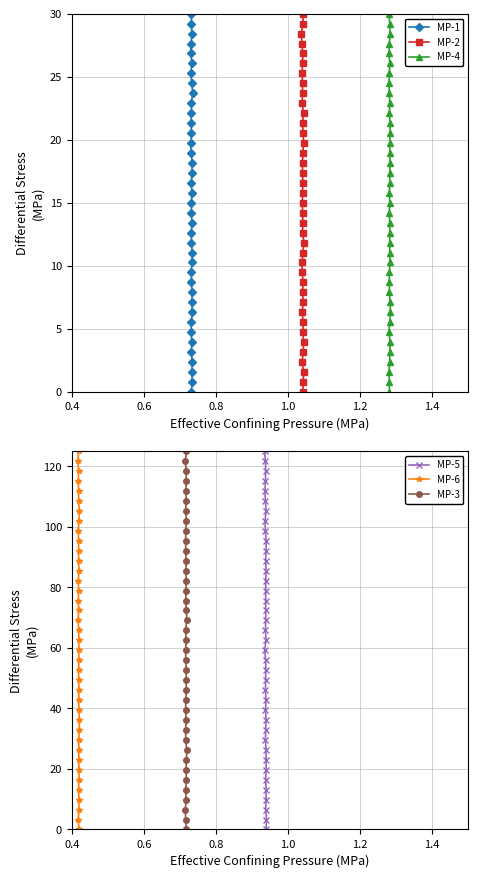

How many series are shown in this chart?

6